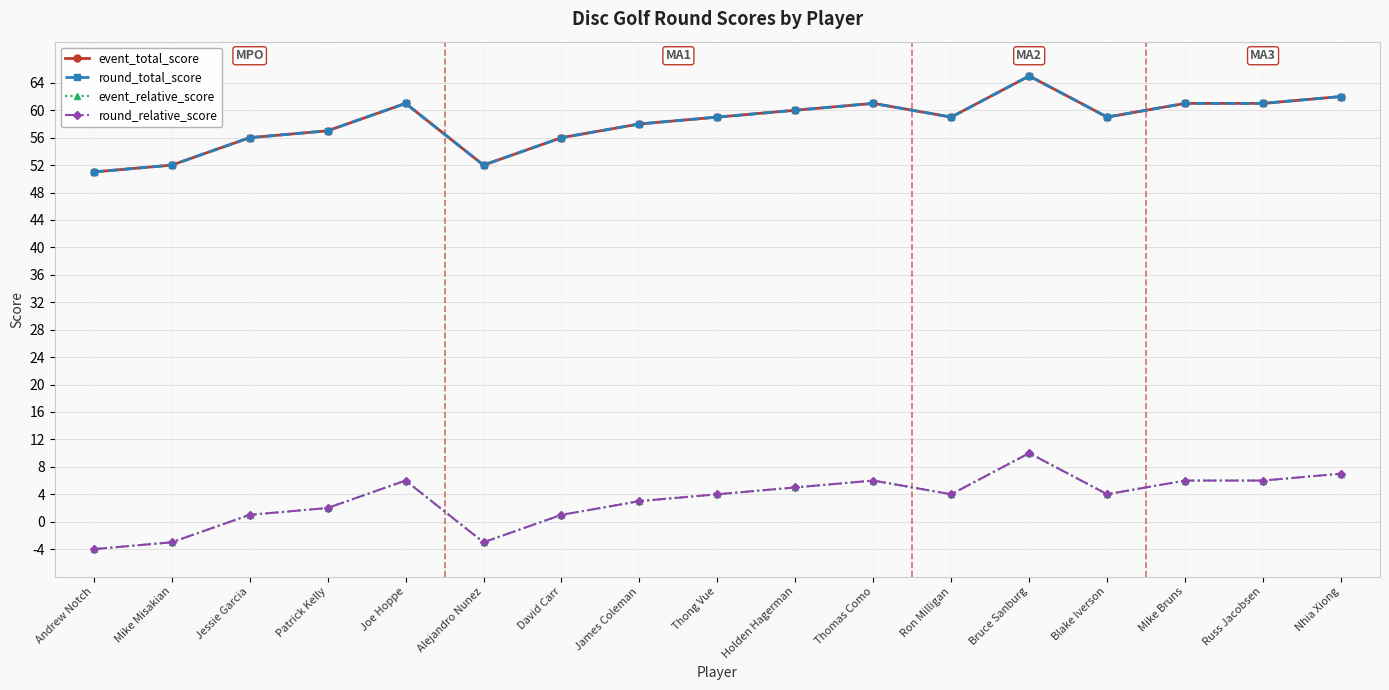

Is this an area chart (filled region under the line)?

No